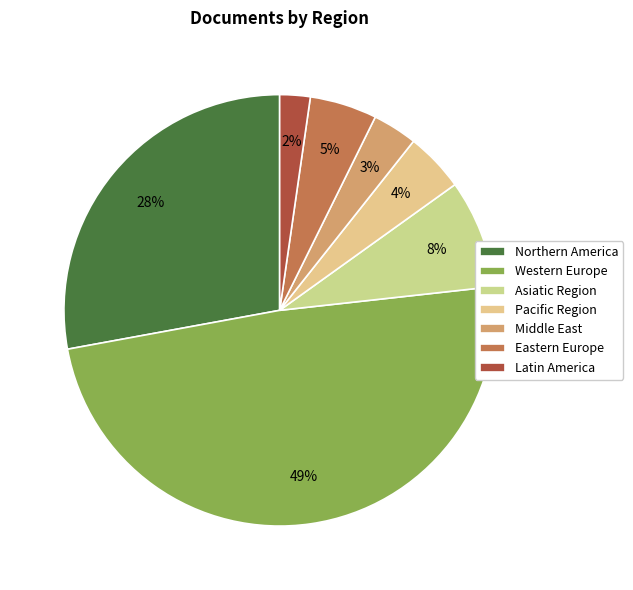

How many segments does this pie chart have?

7